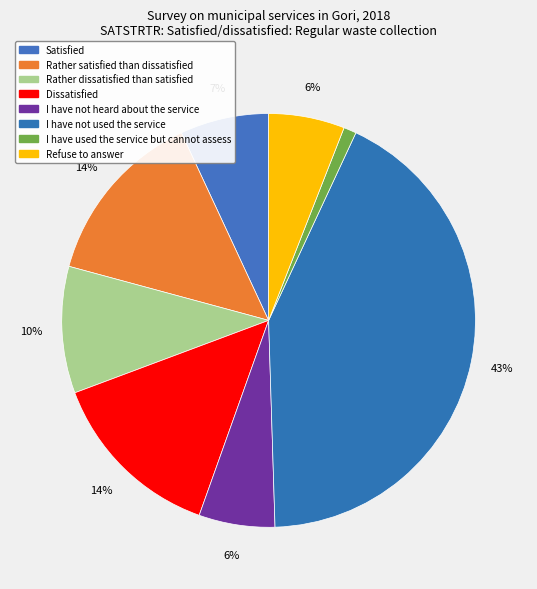

Does any single category account for the majority?

No